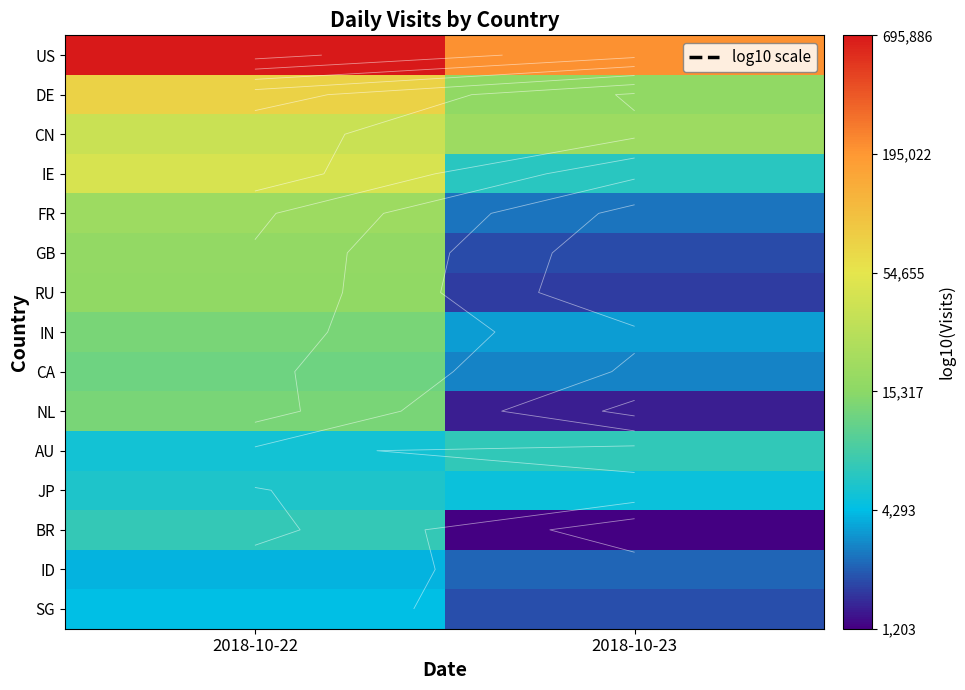

Which category has the lowest value across all series?

2018-10-23